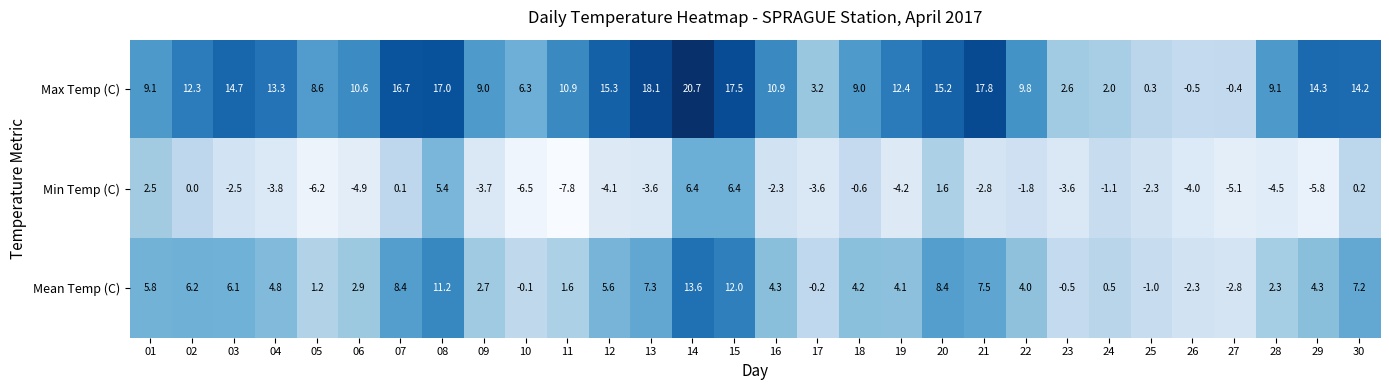

At how many categories does at least one series exceed 8?

23